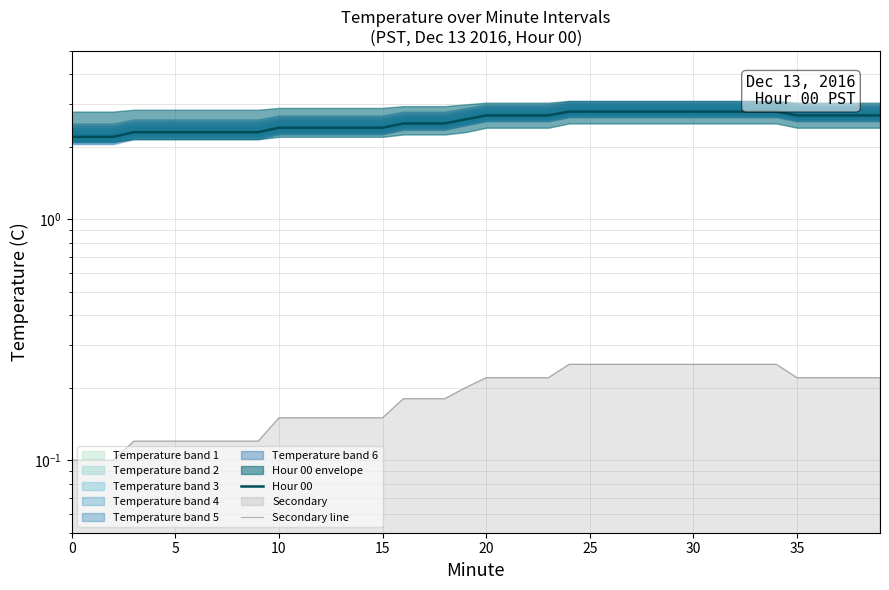

True or false: Hour 00 and Secondary line intersect in this chart.

False